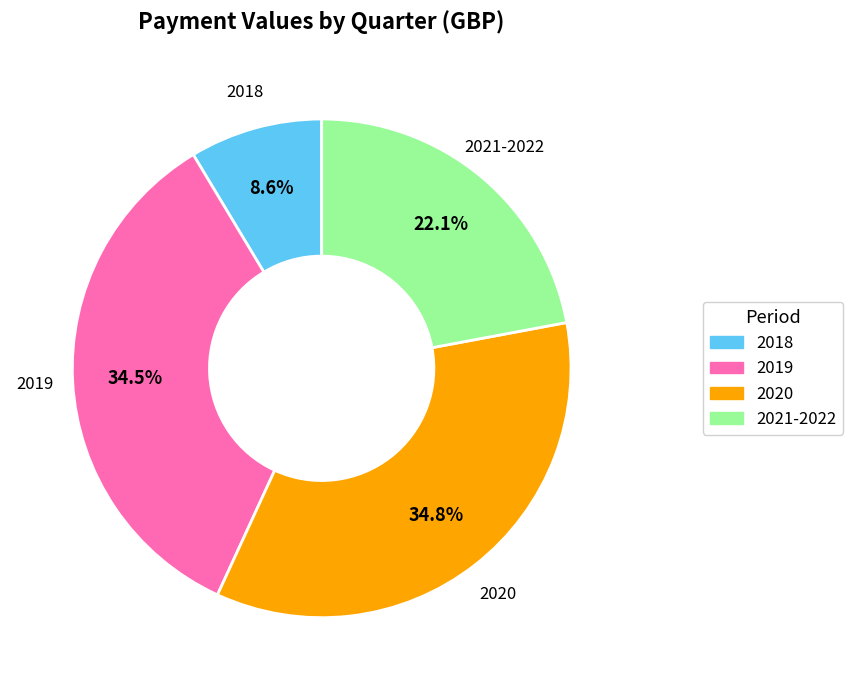

Does any single category account for the majority?

No